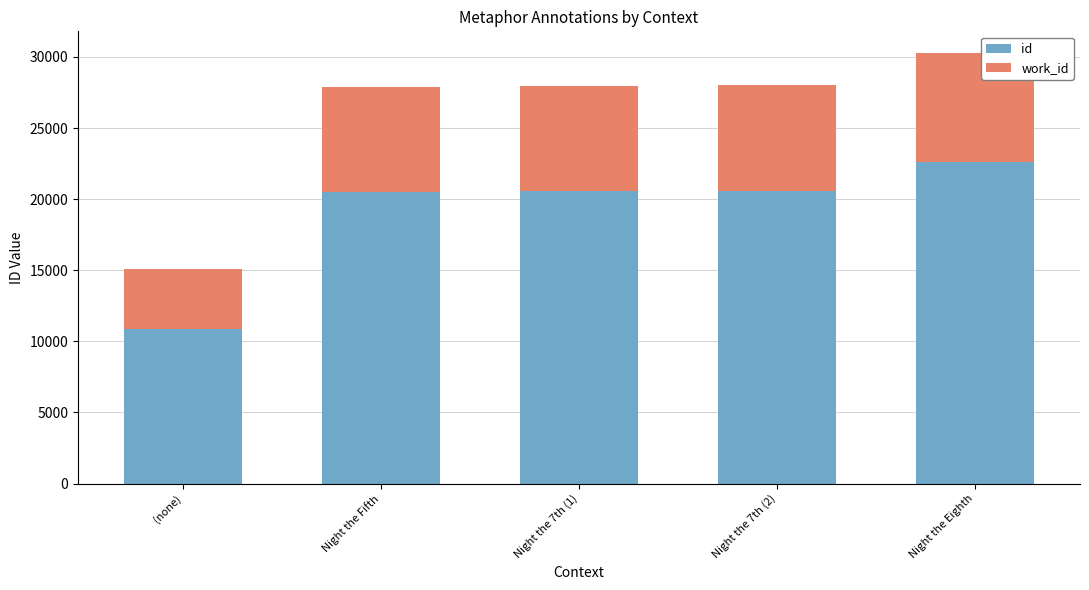

What is the total value across all series at Night the Eighth?

30289